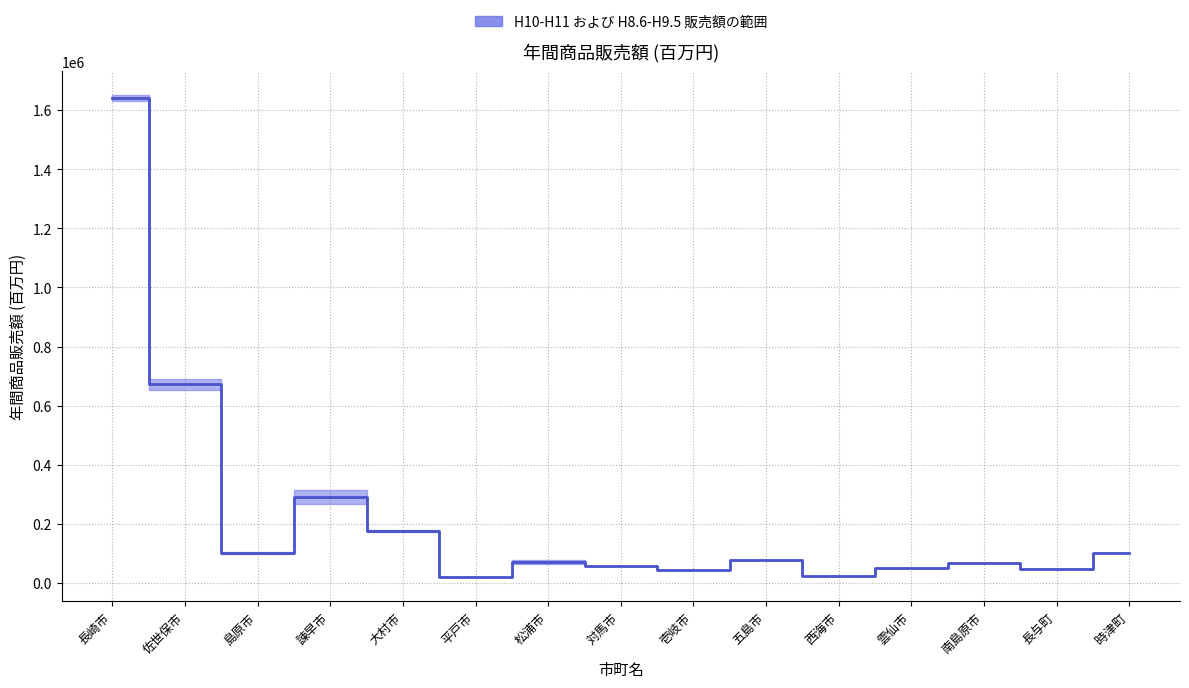

Does the chart have visible grid lines?

Yes